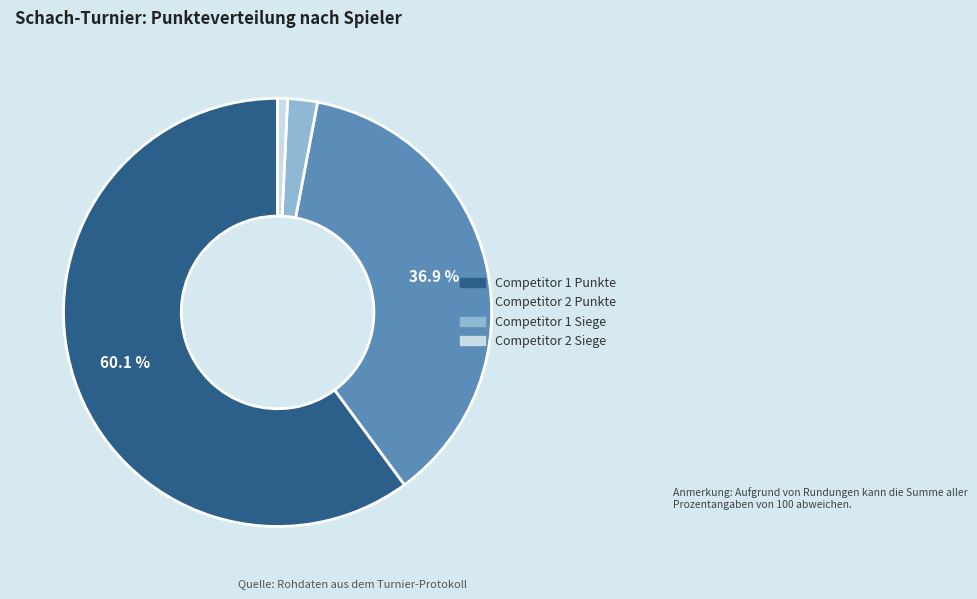

How many segments does this pie chart have?

4